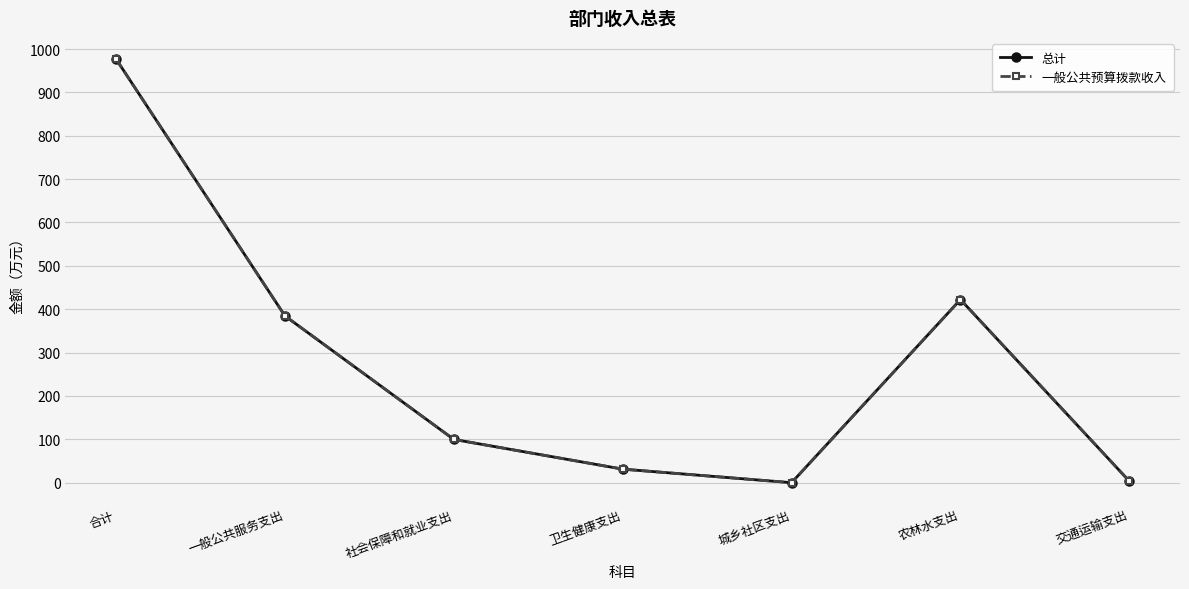

In 总计, how many points are higher than both neighbors (excluding endpoints)?

1